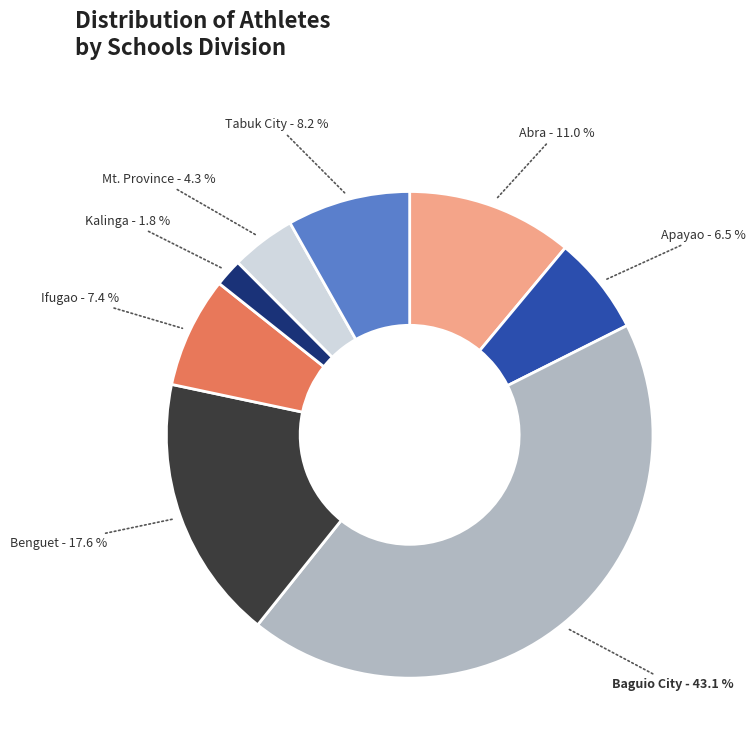

Is there a majority slice in this chart?

No